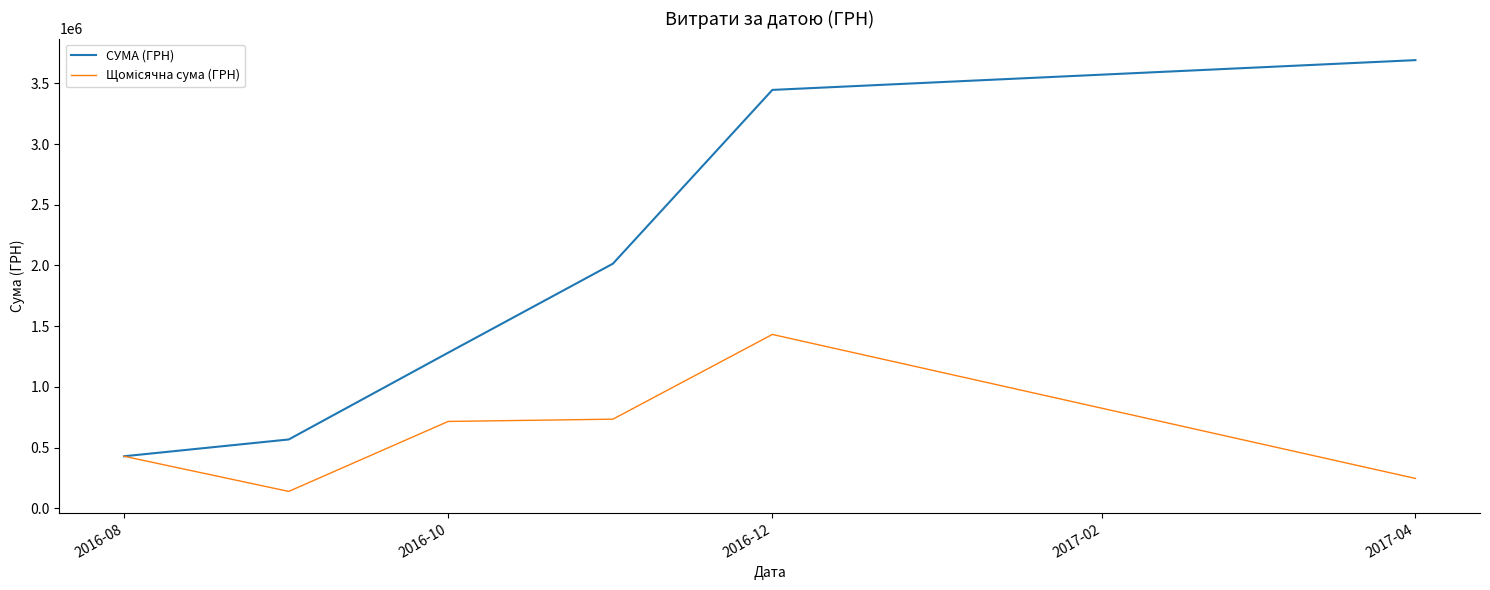

Which series has the widest spread of values?

СУМА (ГРН)